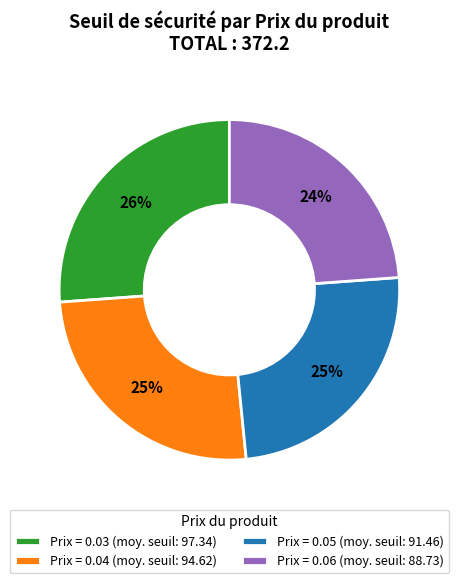

Do Prix = 0.03 (moy. seuil: 97.34) and Prix = 0.05 (moy. seuil: 91.46) together represent more than half of the pie?

Yes